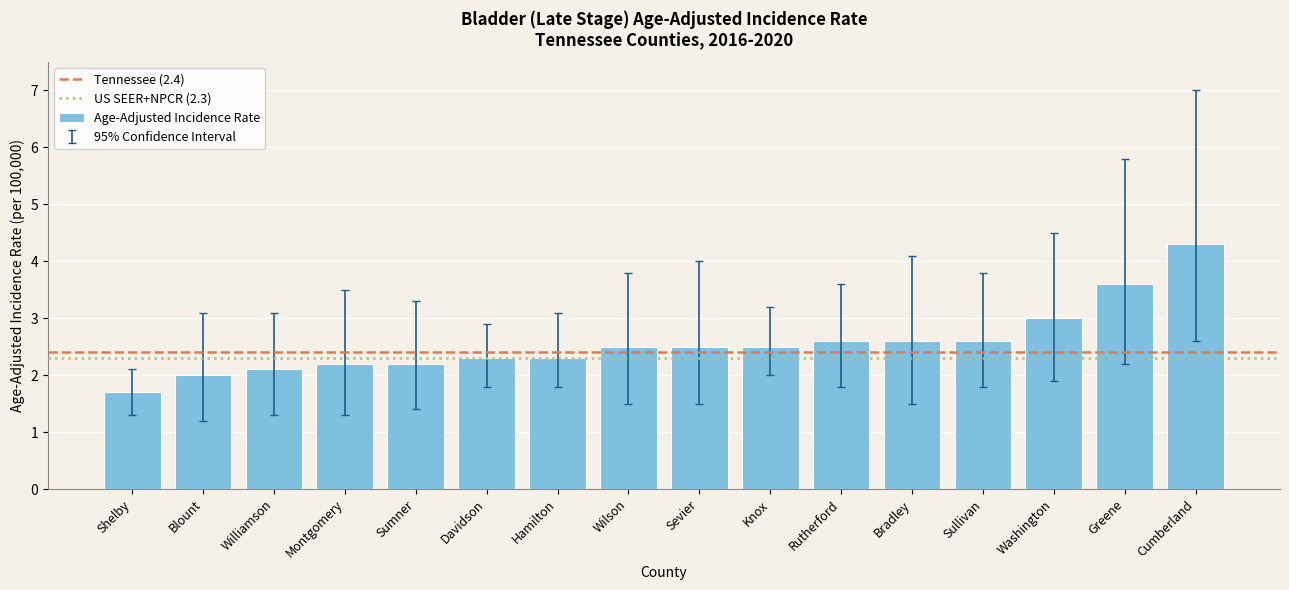

Read the value at Sumner.

2.2